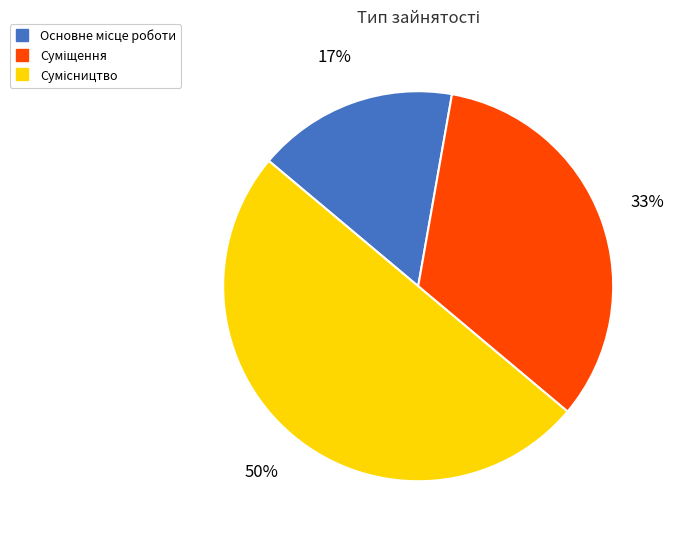

Count the number of slices in the pie.

3